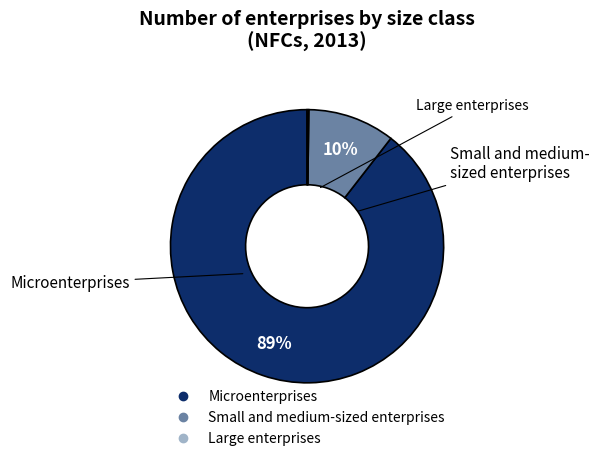

To the nearest percent, what portion does Small and medium-sized enterprises represent?

10%